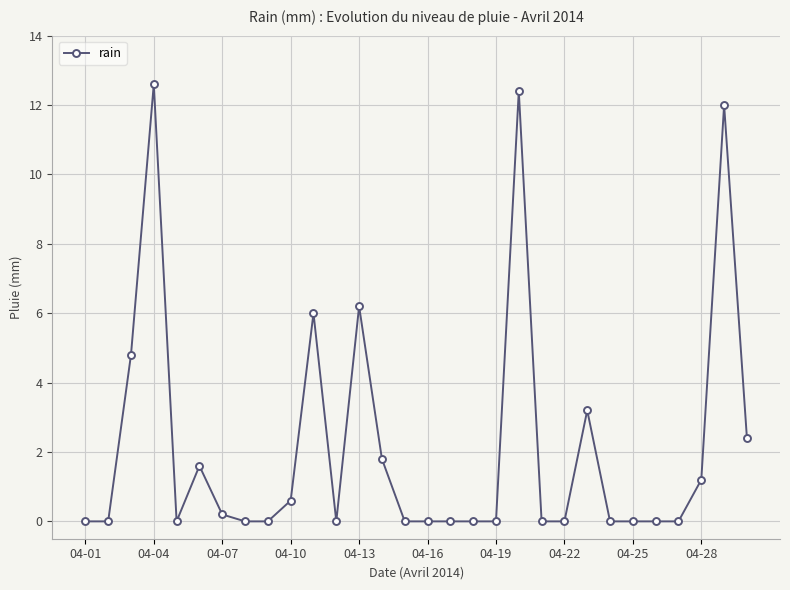

What is the greatest value displayed?

12.6